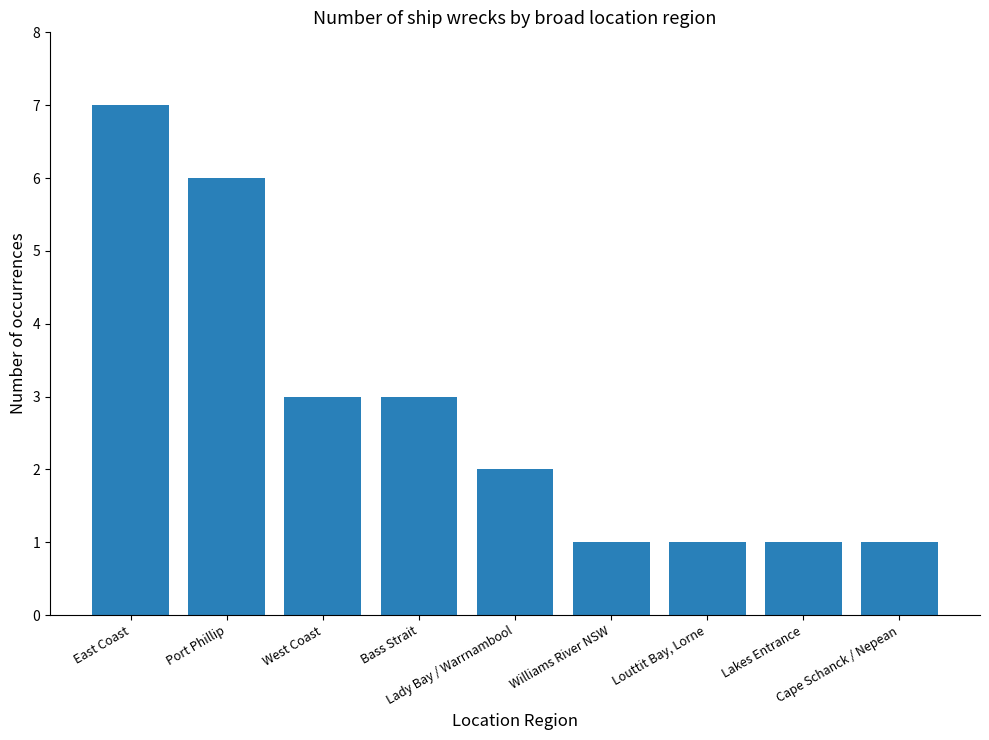

How many values are between 1 and 3?

7